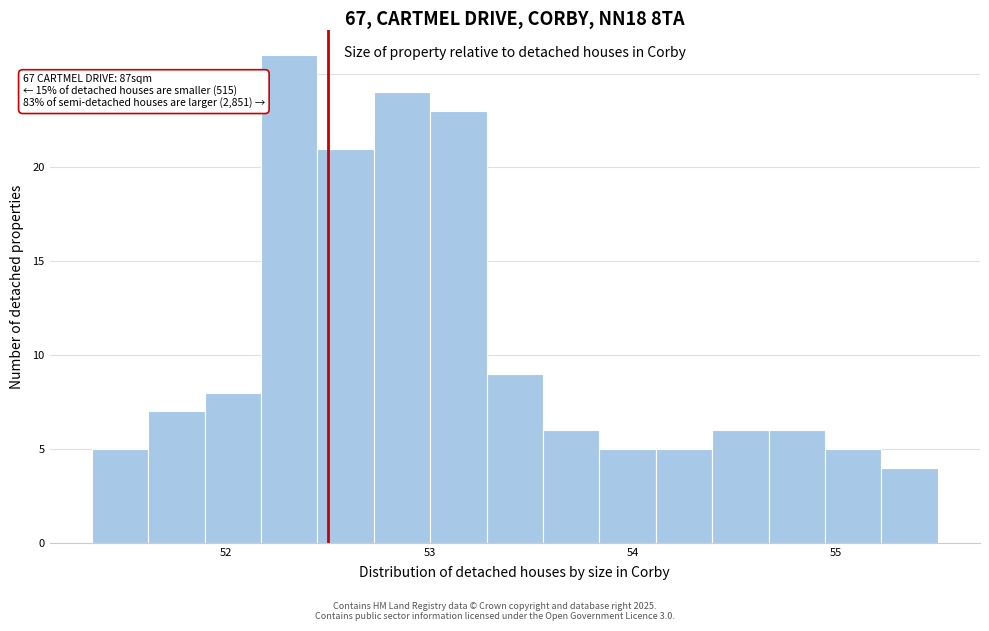

Read against the x-axis, roughly where is the centre of the tallest bar?

52.3